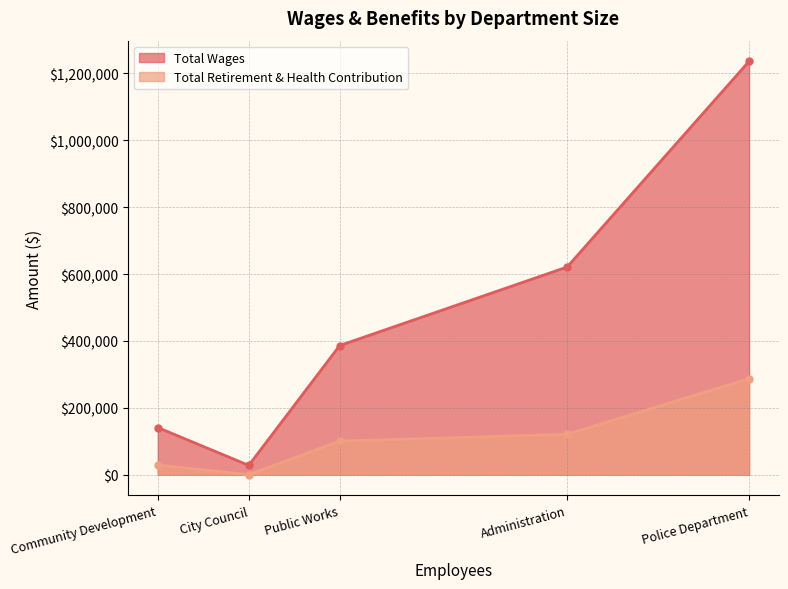

How many values in the Total Wages series exceed 386383?

2